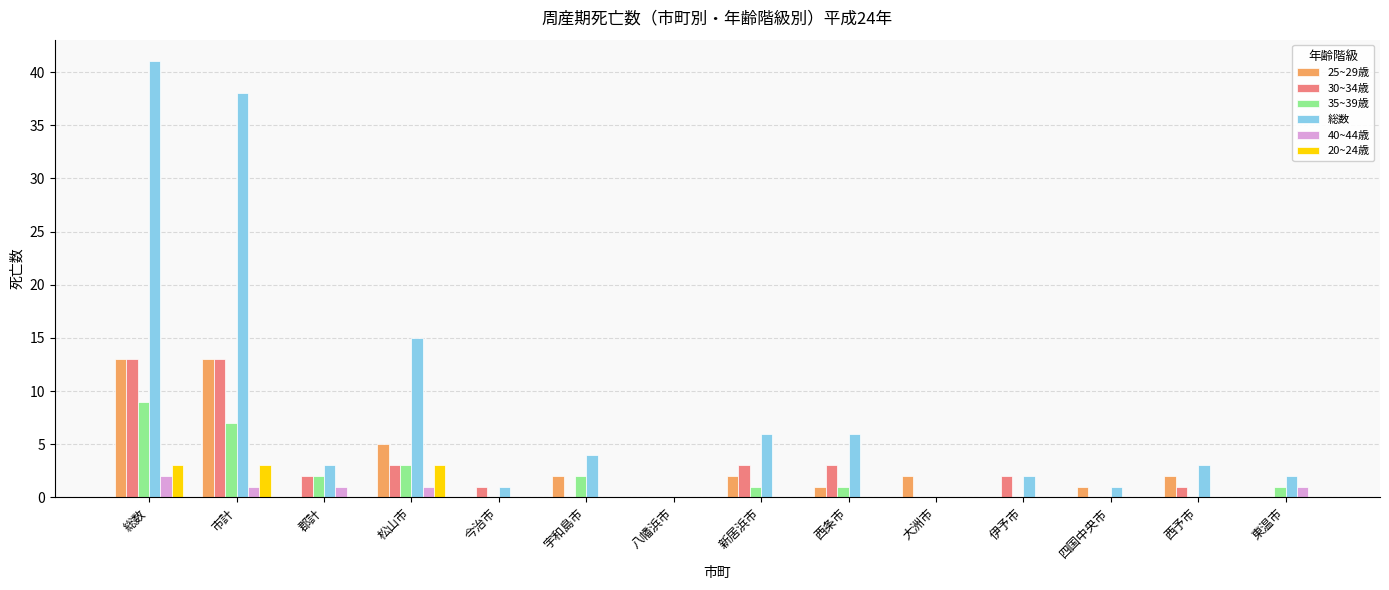

Which series has the largest total across all categories?

総数